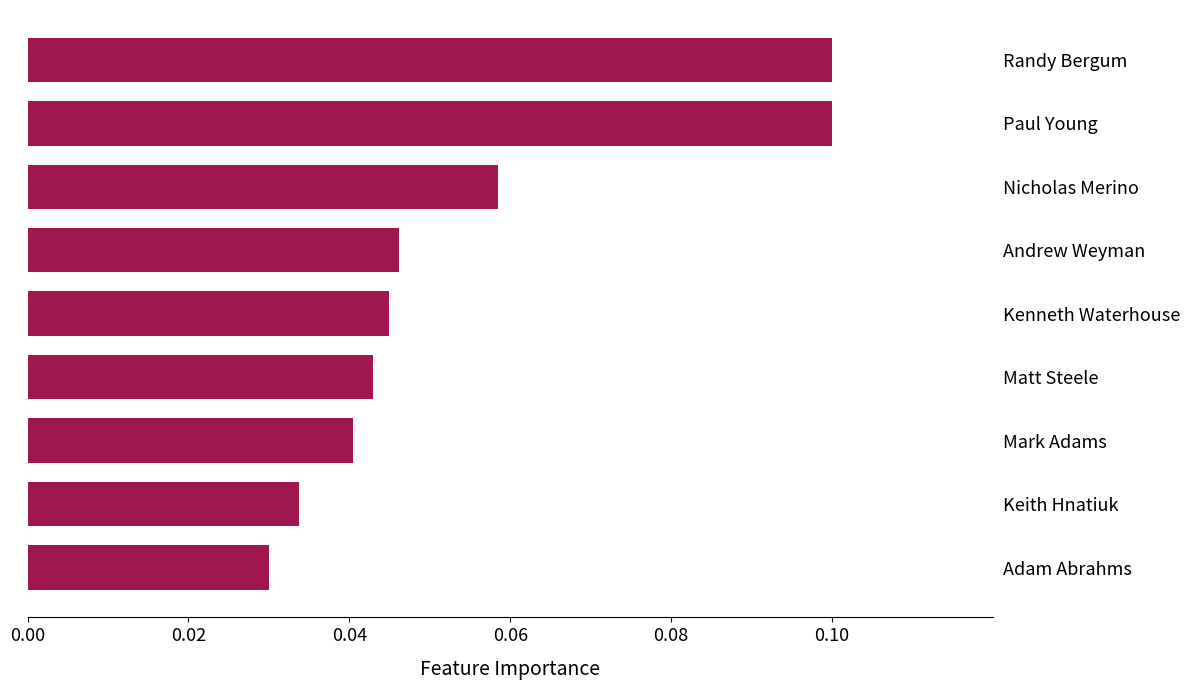

What is the sum of all values?

0.5